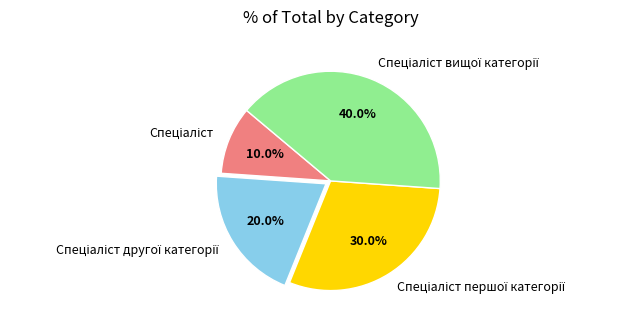

To the nearest percent, what percentage of the pie is Спеціаліст другої категорії?

20%